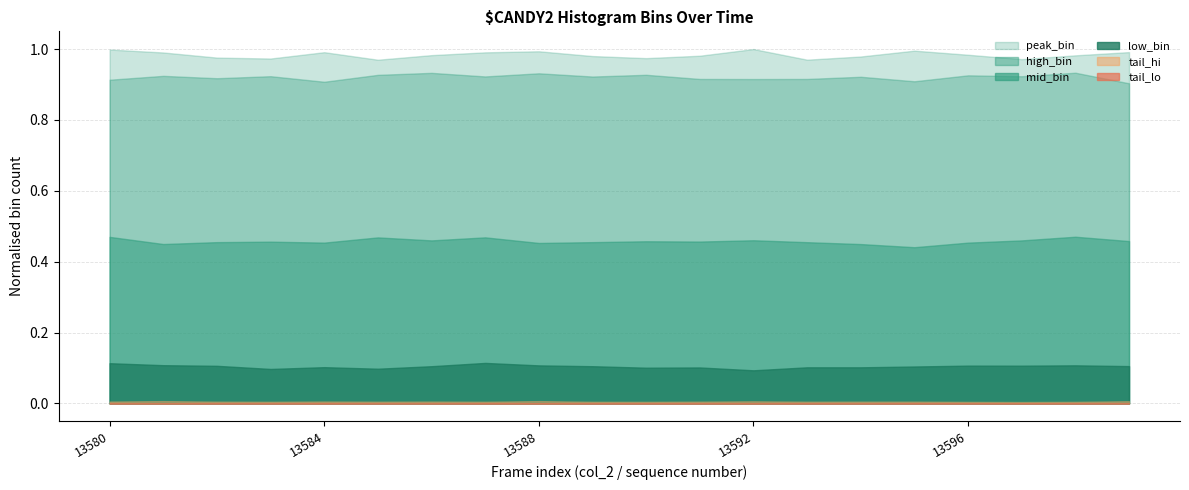

Which category has the highest value across all series?

13592